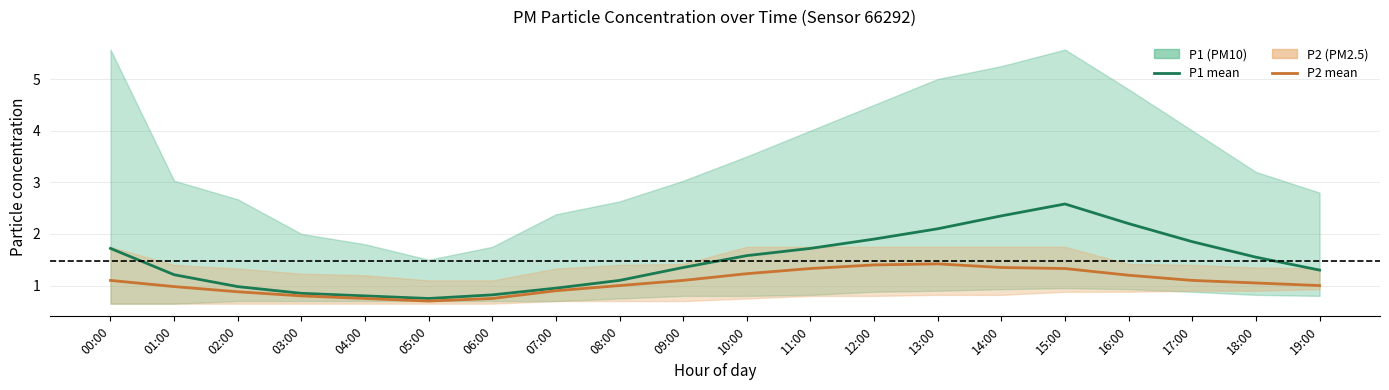

Where is the first local minimum for P2?

05:00